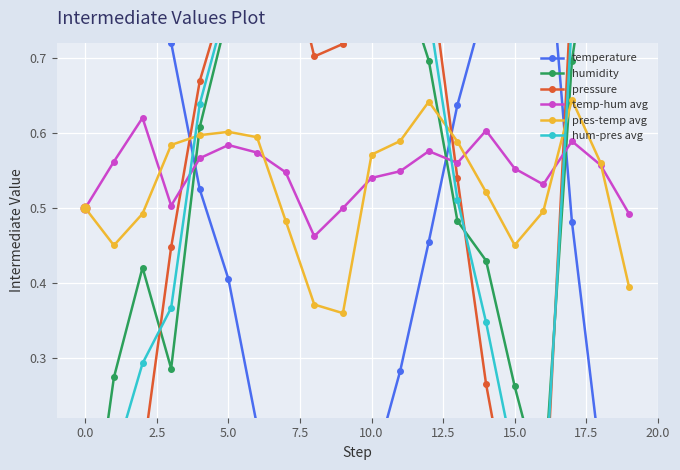

Which series contains the highest Y value?

temperature